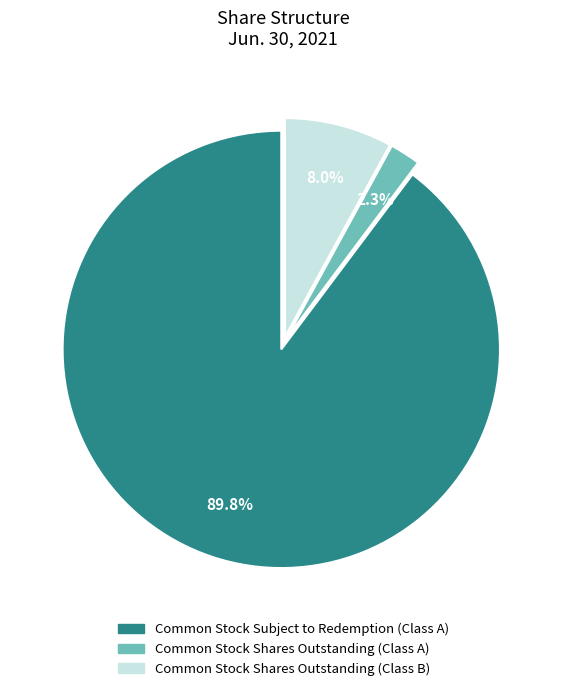

What is the smallest slice in the pie chart?

Common Stock Shares Outstanding (Class A)